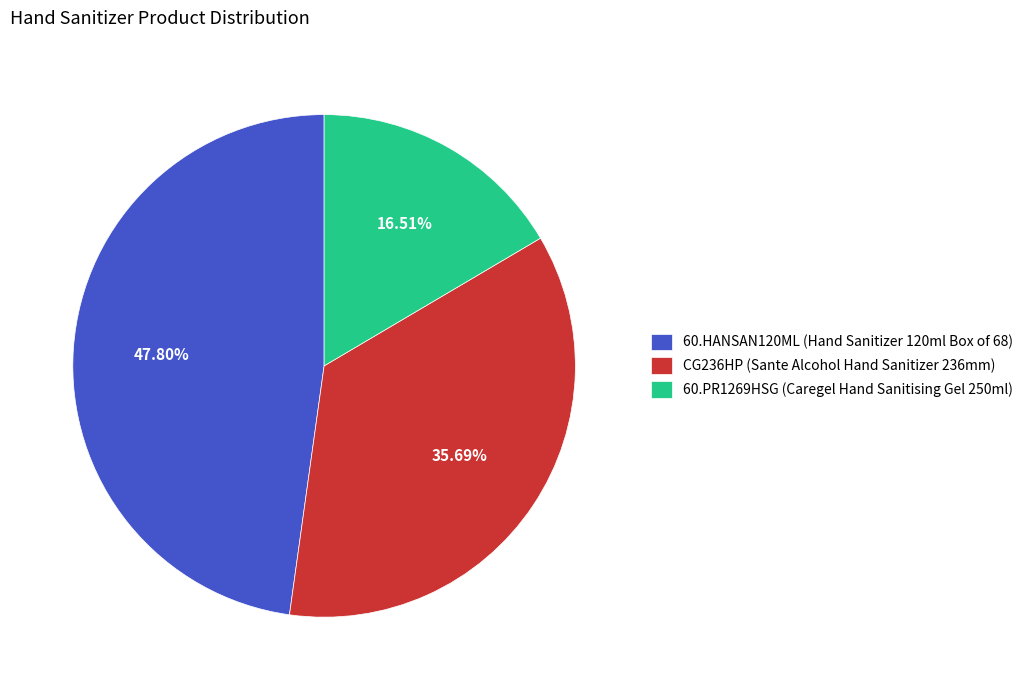

Is CG236HP the majority of the pie?

No